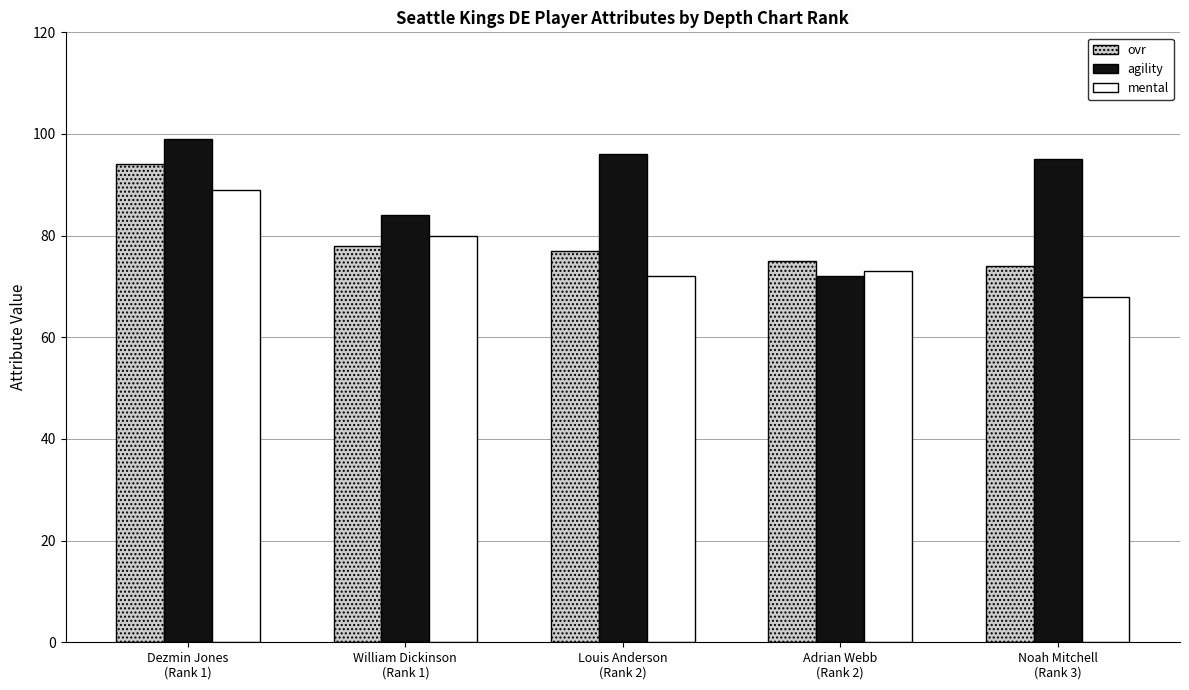

Read the agility value at Louis Anderson
(Rank 2), to the nearest 5.

95